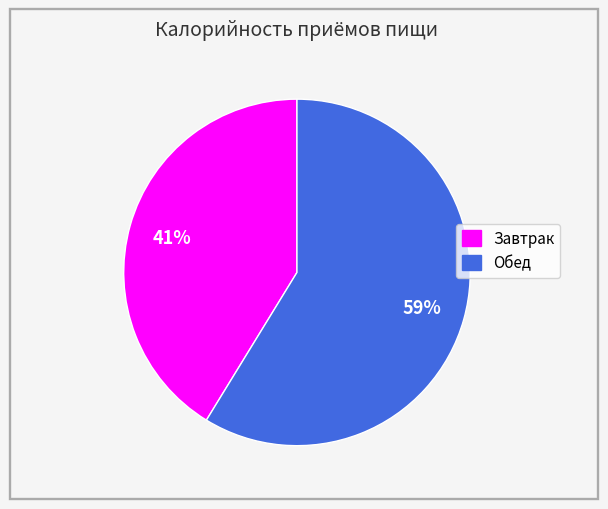

Which slice is the largest?

Обед